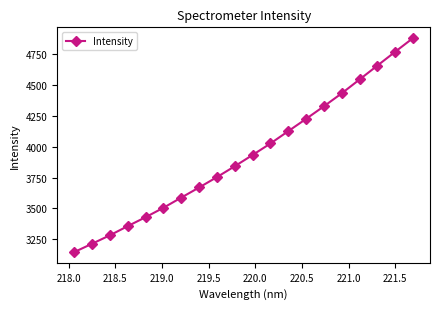

How many lines are shown in the chart?

1